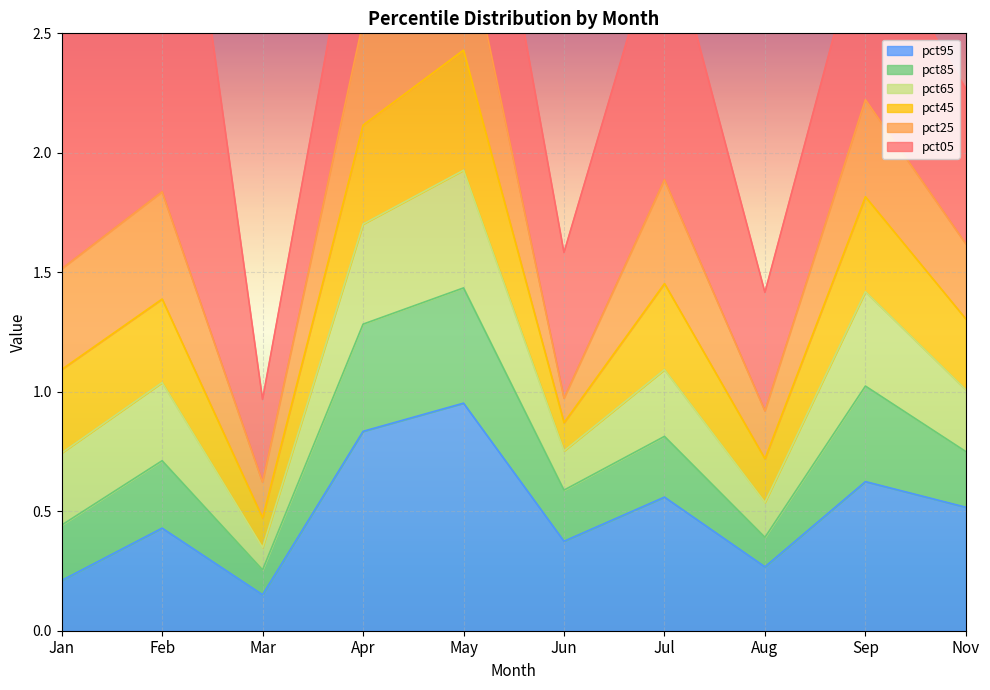

True or false: pct95 has a value of 0.2 at Nov.

False